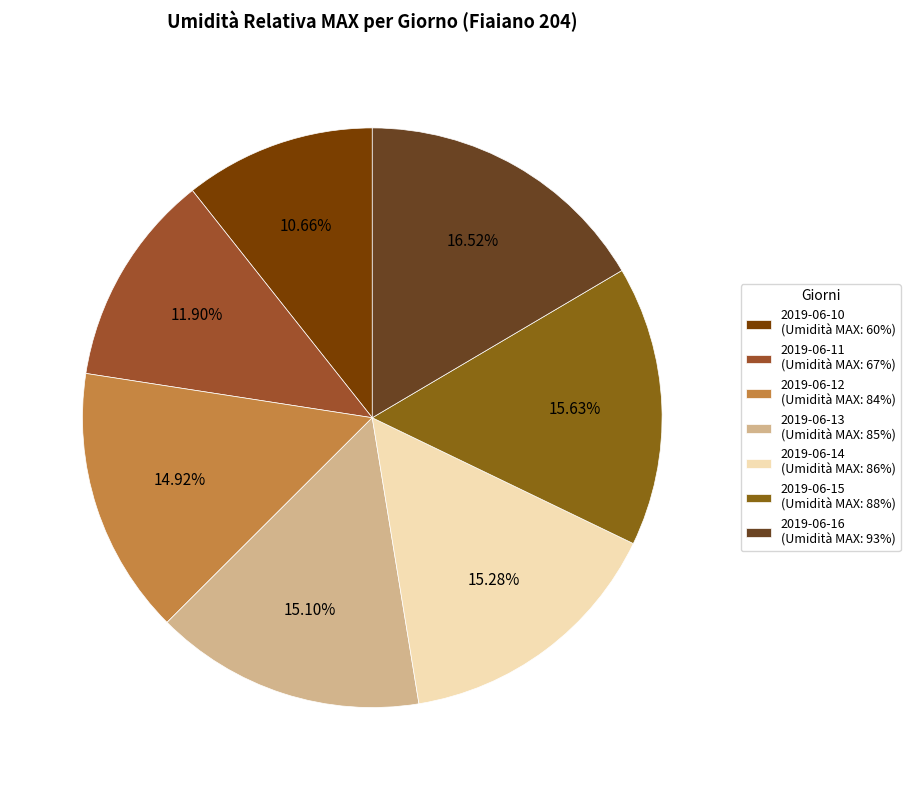

How many slices are in this pie chart?

7